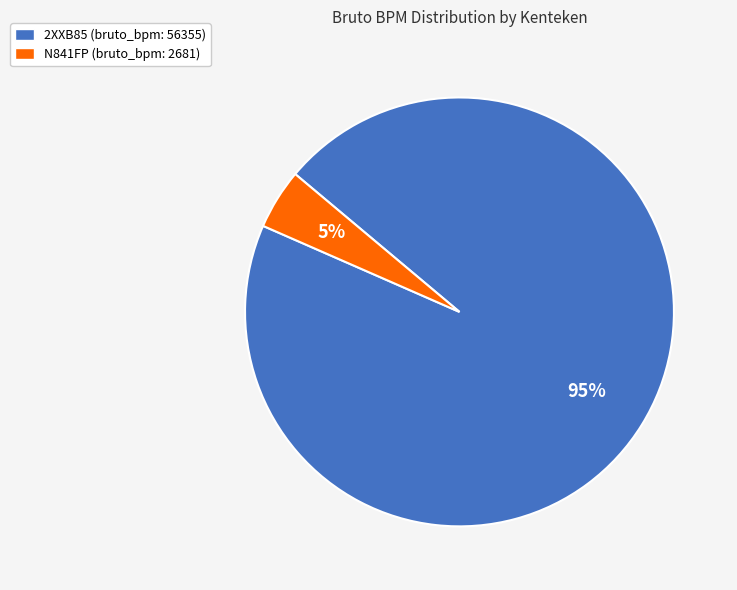

To the nearest percent, what percentage of the pie is 2XXB85?

95%